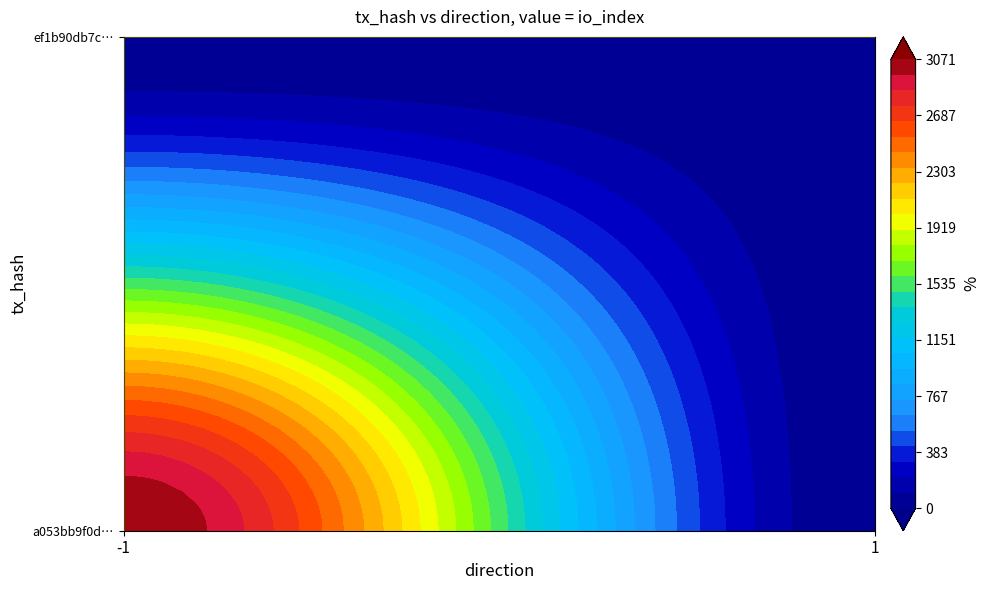

What is the average value of the ef1b90db7ca3fe535bf26cdecfdd83a2fb18d8d series?

9